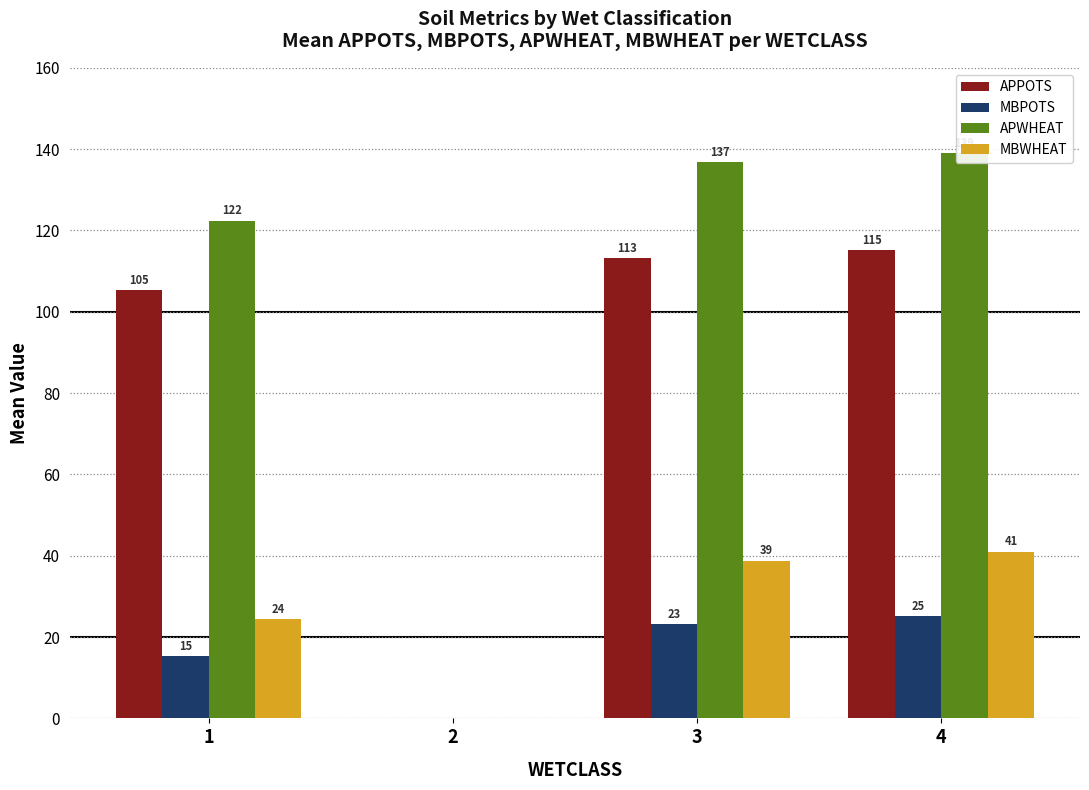

How many values in the MBPOTS series exceed 23?

2